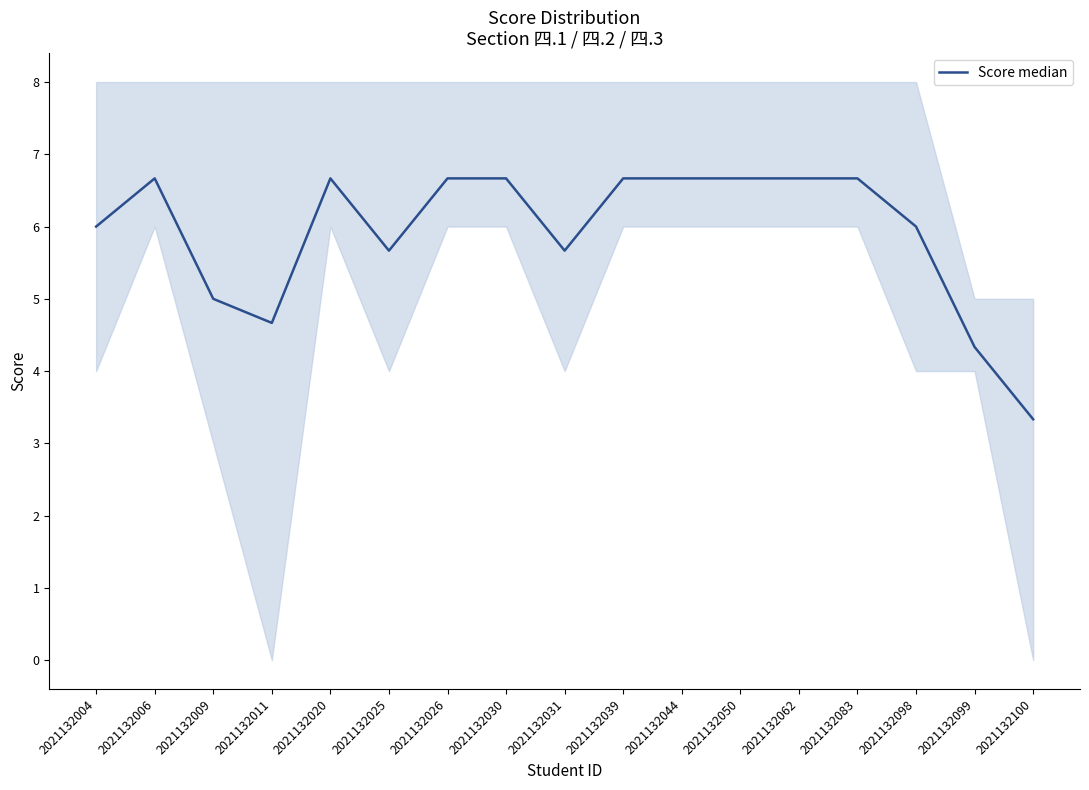

Reading right to left, what are all the values shown in this chart?

2021132100=3.3	2021132099=4.3	2021132098=6.0	2021132083=6.7	2021132062=6.7	2021132050=6.7	2021132044=6.7	2021132039=6.7	2021132031=5.7	2021132030=6.7	2021132026=6.7	2021132025=5.7	2021132020=6.7	2021132011=4.7	2021132009=5.0	2021132006=6.7	2021132004=6.0